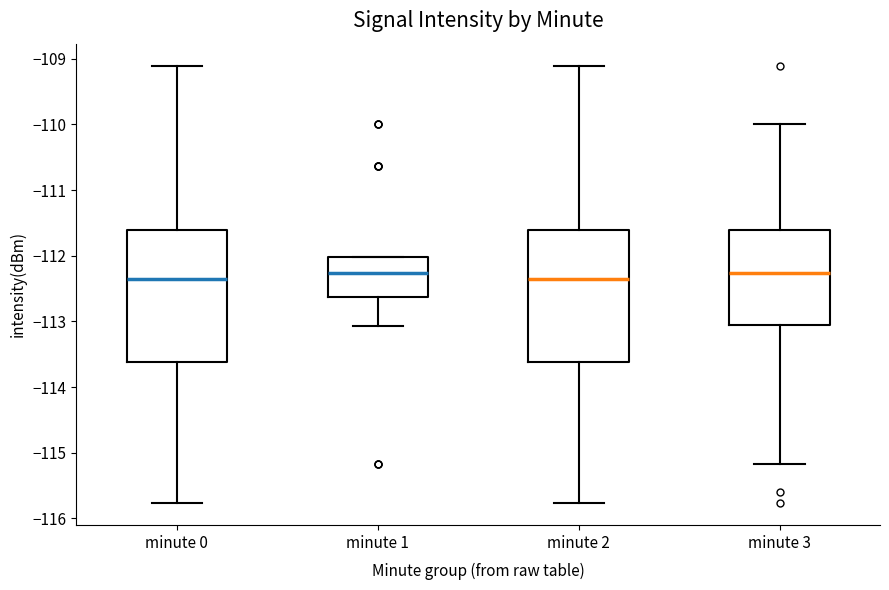

Reading left to right, transcribe this box plot: for each box, give where its median line is, the range the box spans, and where its two whiskers end, as read against the y-axis. The values are not printed on the chart, so give them approximately, as read against the axis.

minute 0: median -112.4, box -113.6 to -111.6, whiskers -115.8 to -109.1
minute 1: median -112.3, box -112.6 to -112.0, whiskers -113.1 to -112.0
minute 2: median -112.4, box -113.6 to -111.6, whiskers -115.8 to -109.1
minute 3: median -112.3, box -113.1 to -111.6, whiskers -115.2 to -110.0